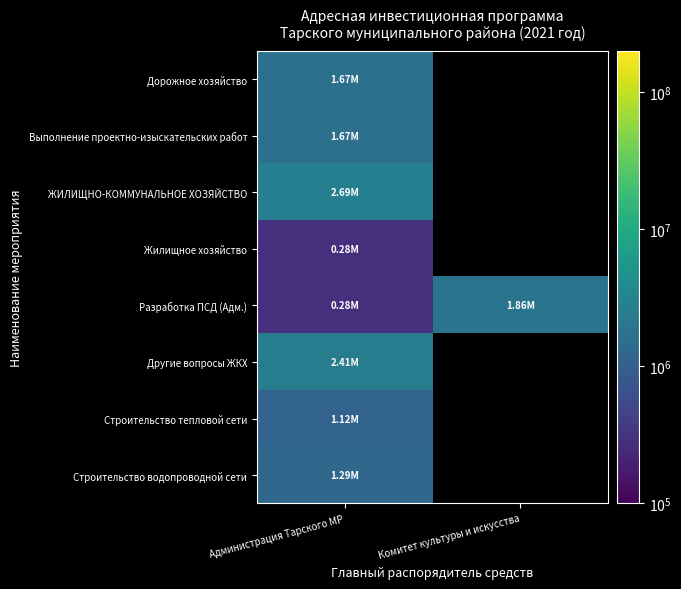

How many positive values does the Строительство водопроводной сети series have?

1